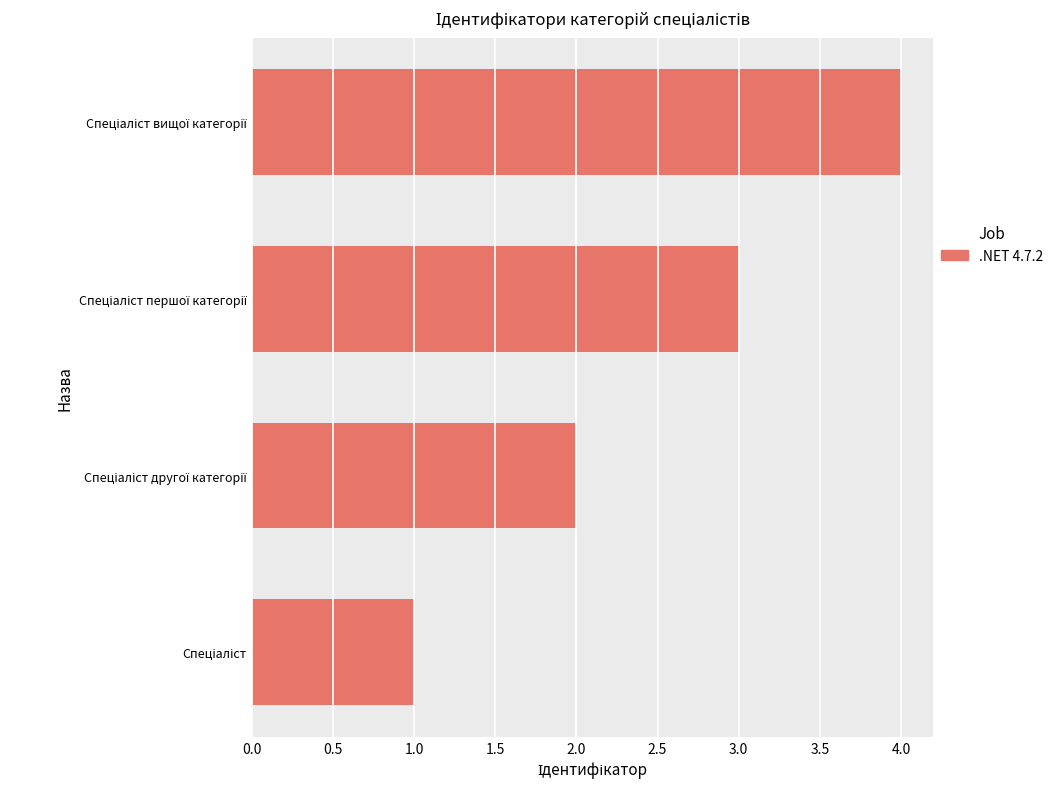

What is the greatest value displayed?

4